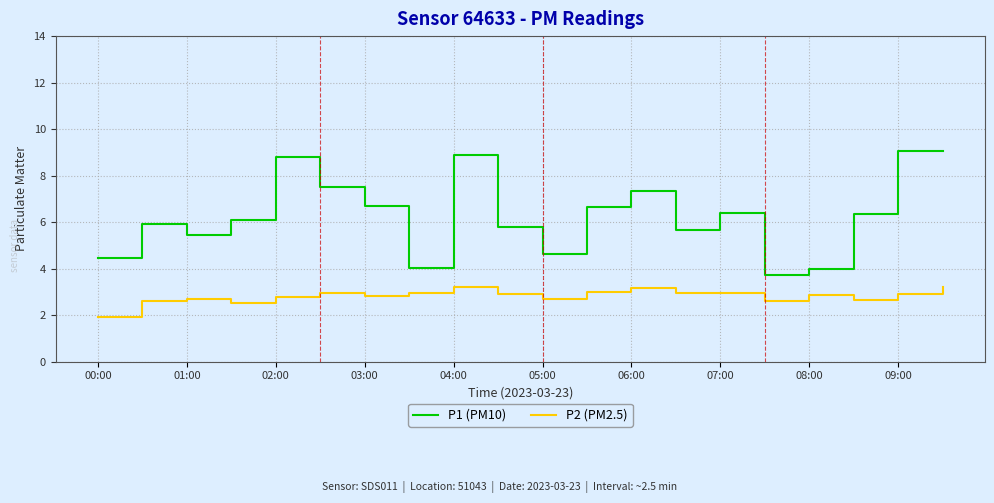

Which series has the largest total across all categories?

P1 (PM10)